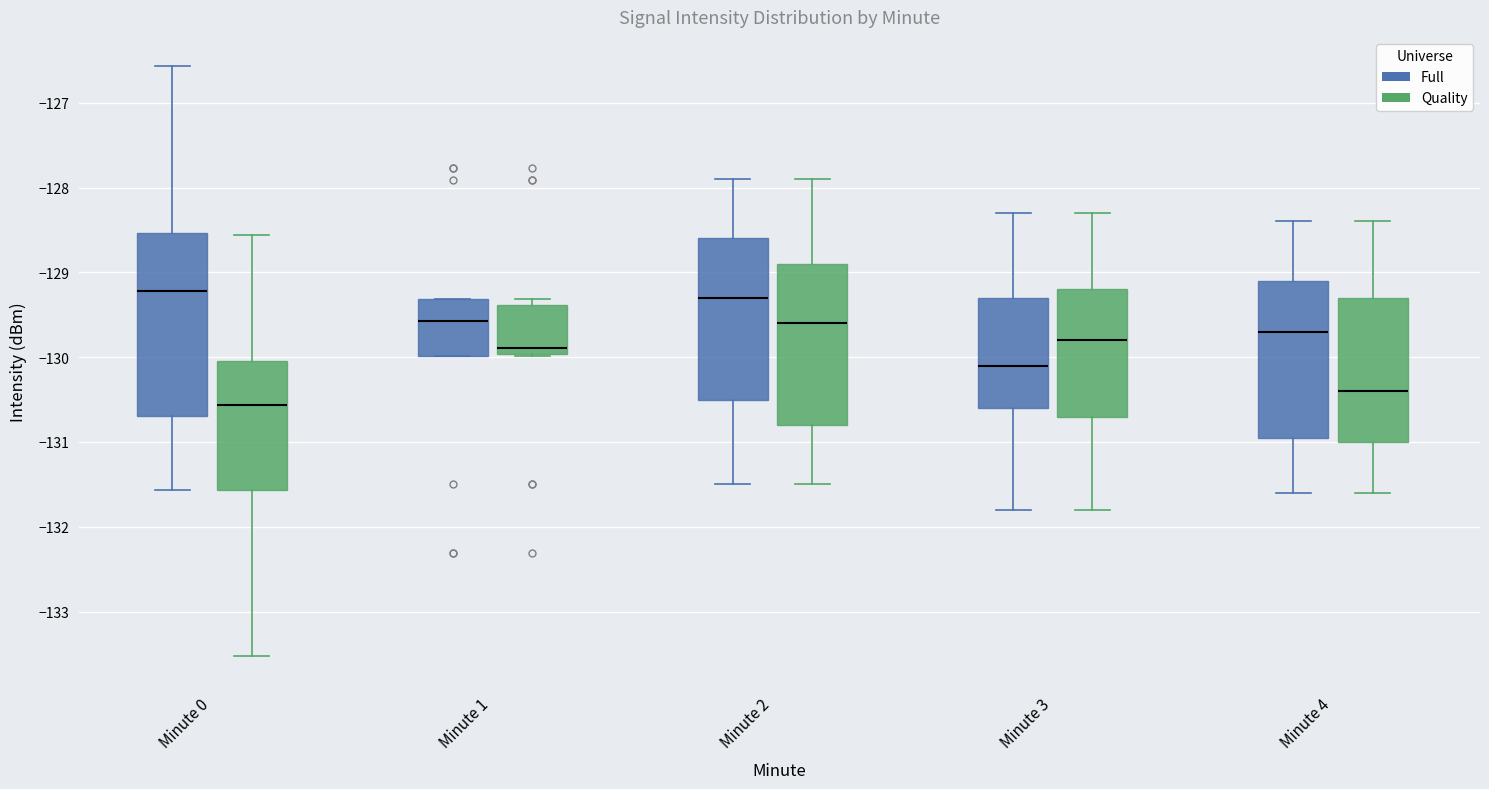

Which box is the tallest, from its lower edge to its upper edge?

Minute 0 (Full)